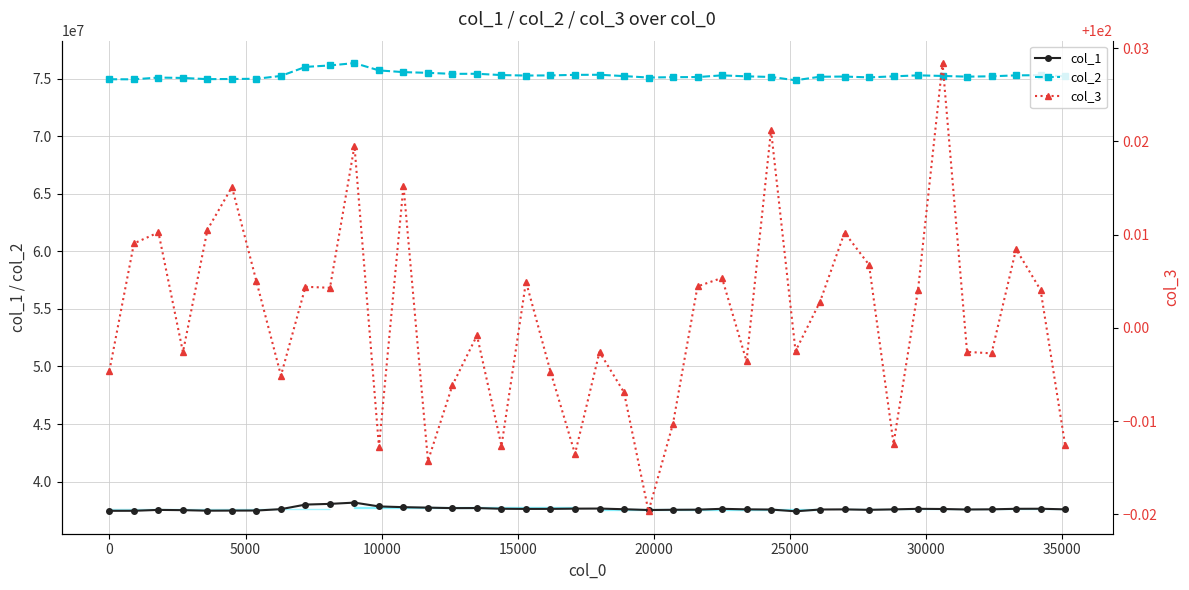

What is the value of the col_1 point at the 18th from the left?

37630562